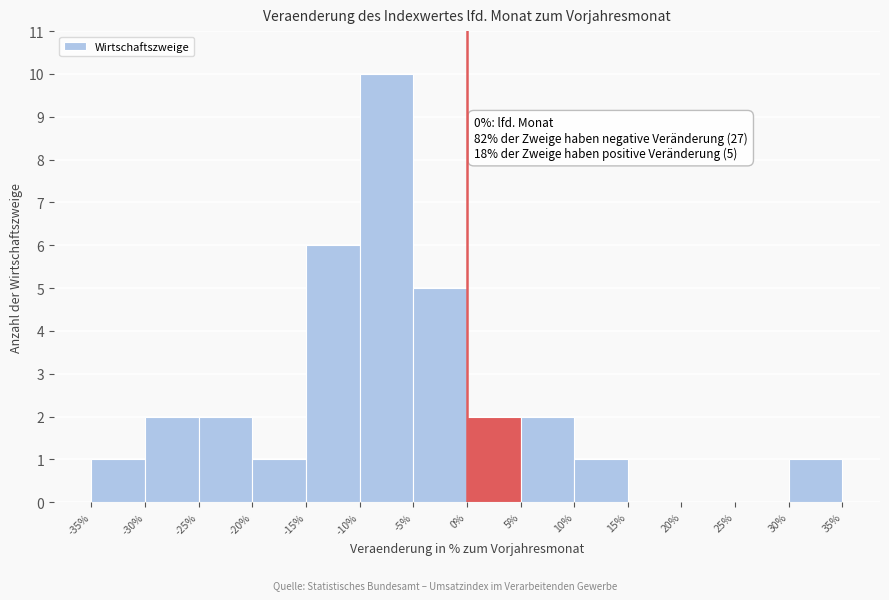

Which range on the x-axis has the tallest bar?

-10% to -5%